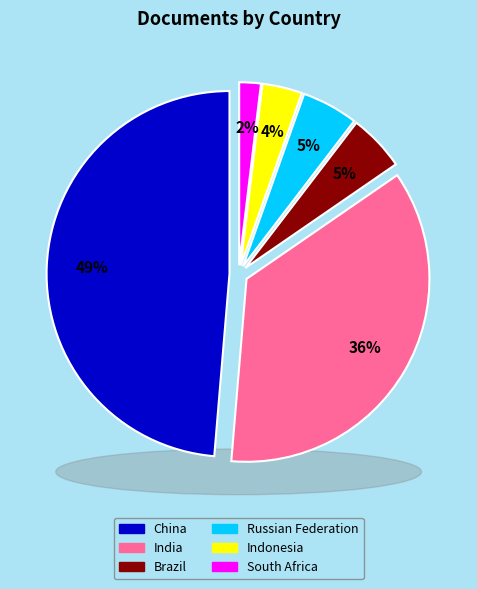

What is the smallest slice in the pie chart?

South Africa